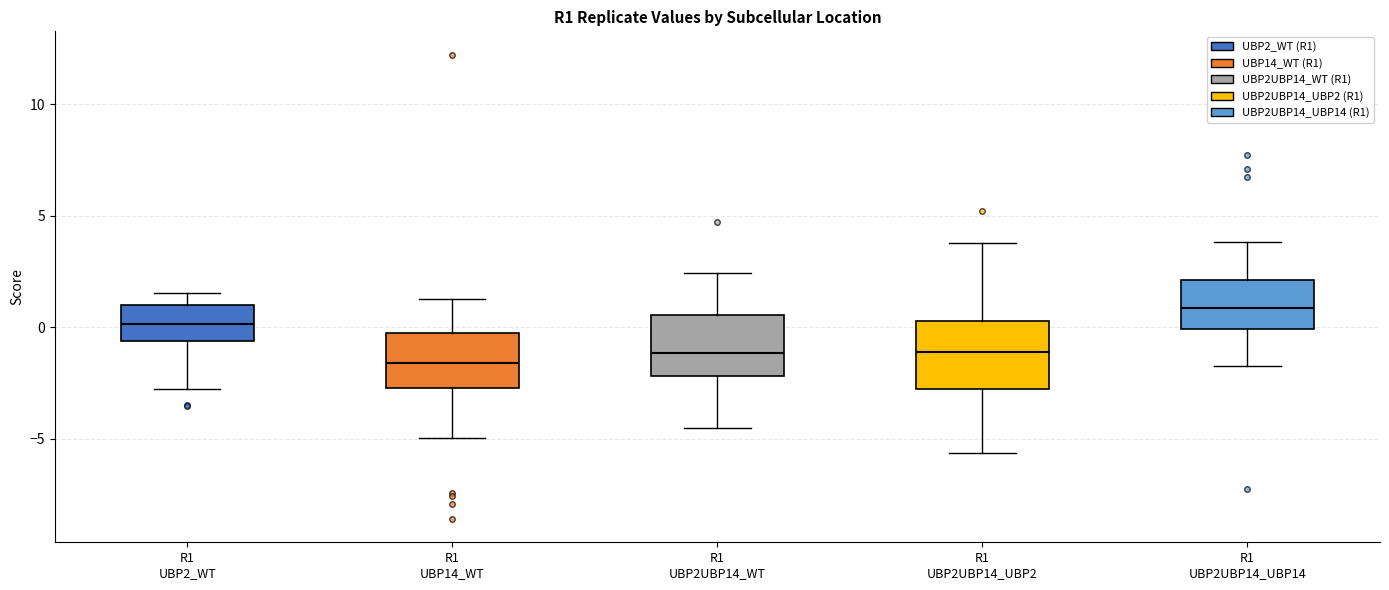

Reading left to right, read every box against the y-axis: the position of its median line, the range the box covers, and the ends of its whiskers. The values are not printed on the chart, so give them approximately, as read against the axis.

R1 UBP2_WT: median 0.0, box -0.5 to 1.0, whiskers -3.0 to 1.5
R1 UBP14_WT: median -1.5, box -2.5 to 0.0, whiskers -5.0 to 1.5
R1 UBP2UBP14_WT: median -1.0, box -2.0 to 0.5, whiskers -4.5 to 2.5
R1 UBP2UBP14_UBP2: median -1.0, box -3.0 to 0.5, whiskers -5.5 to 4.0
R1 UBP2UBP14_UBP14: median 1.0, box 0.0 to 2.0, whiskers -1.5 to 4.0